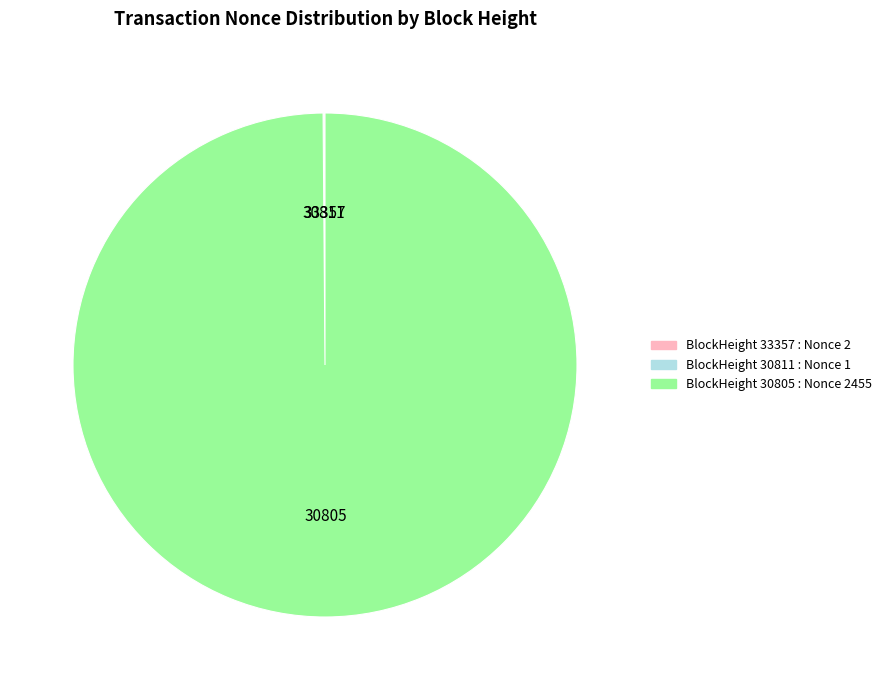

Does any single category account for the majority?

Yes